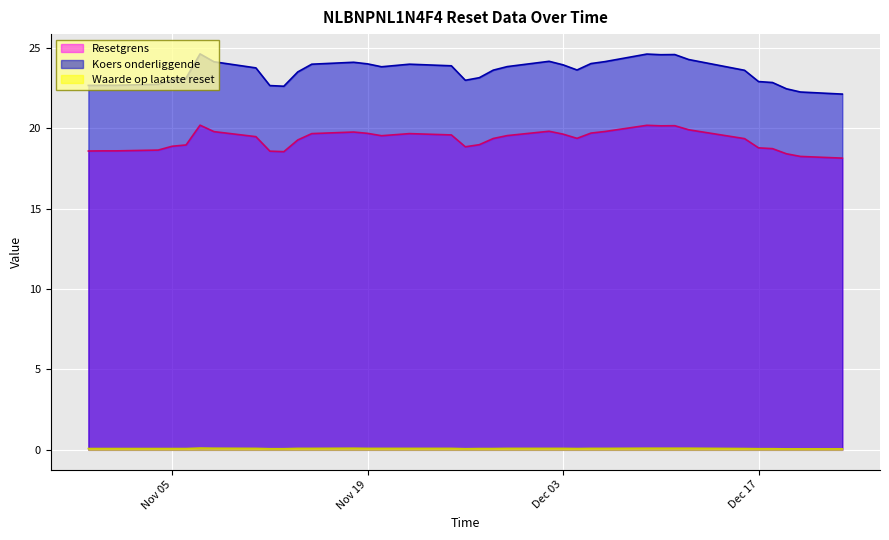

Is the value of Koers onderliggende at 2024-12-02 greater than the value of Waarde op laatste reset at 2024-12-18?

Yes